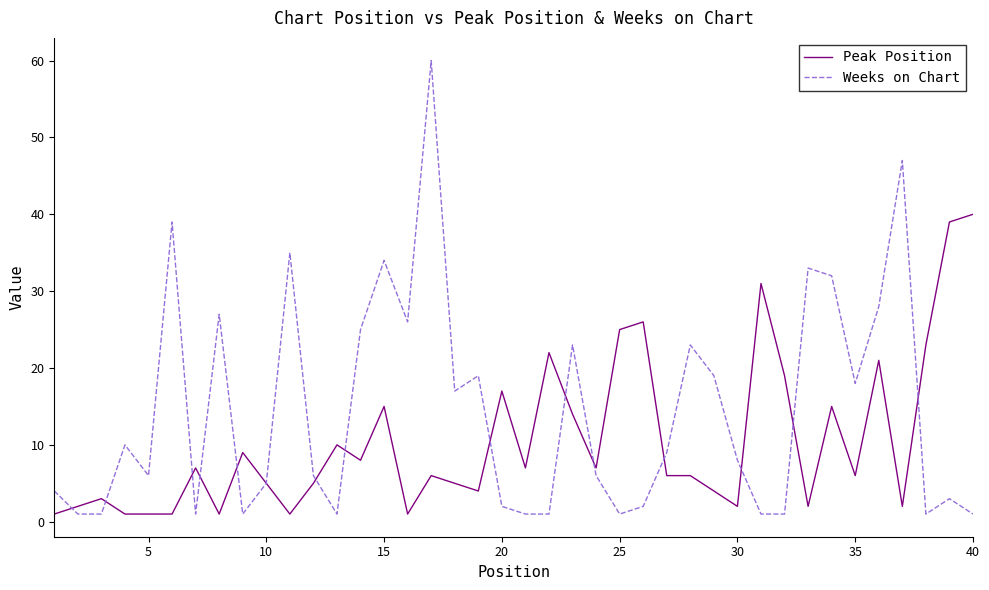

Reading right to left, what are all the values shown in this chart?

Peak Position: 40	39	23	2	21	6	15	2	19	31	2	4	6	6	26	25	7	14	22	7	17	4	5	6	1	15	8	10	5	1	5	9	1	7	1	1	1	3	2	1
Weeks on Chart: 1	3	1	47	28	18	32	33	1	1	8	19	23	9	2	1	6	23	1	1	2	19	17	60	26	34	25	1	6	35	5	1	27	1	39	6	10	1	1	4